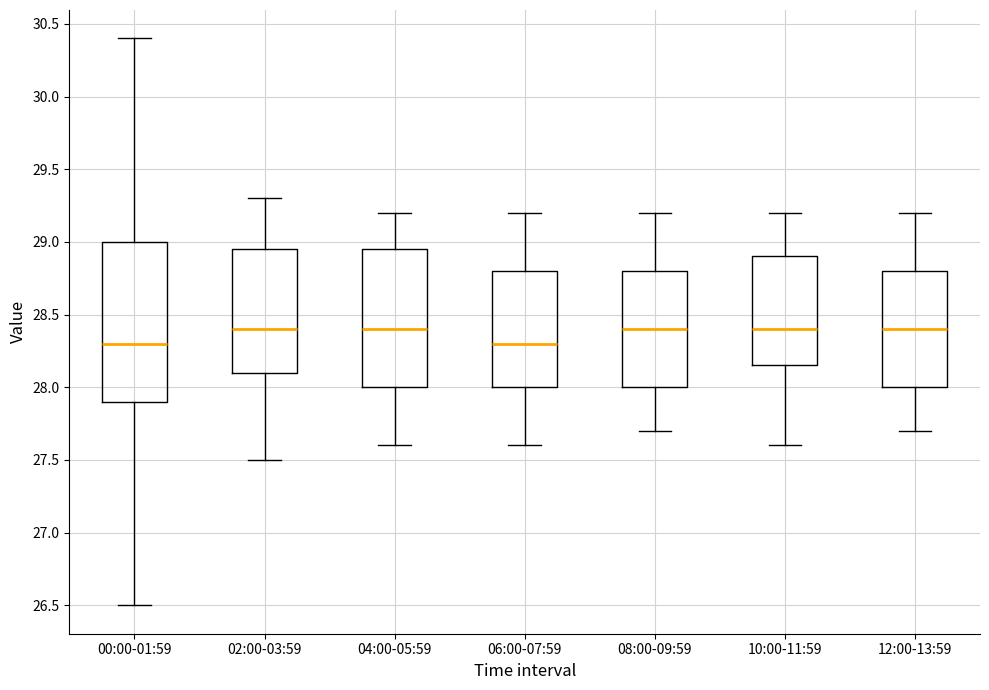

Comparing the boxes themselves (not the whiskers), which one is the tallest?

00:00-01:59